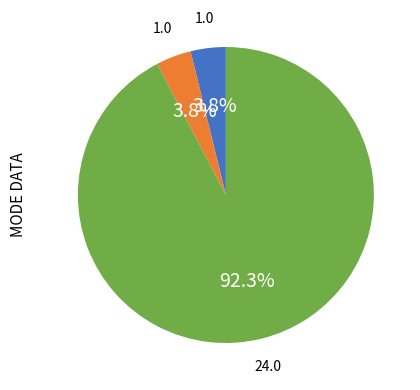

Is there a majority slice in this chart?

Yes